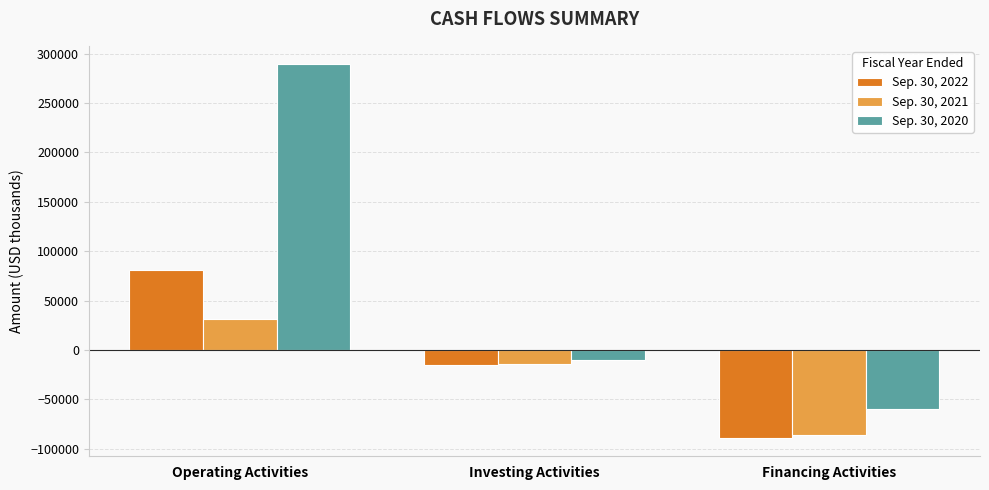

What is the sum of the Sep. 30, 2020 values at Investing Activities and Operating Activities?

278931